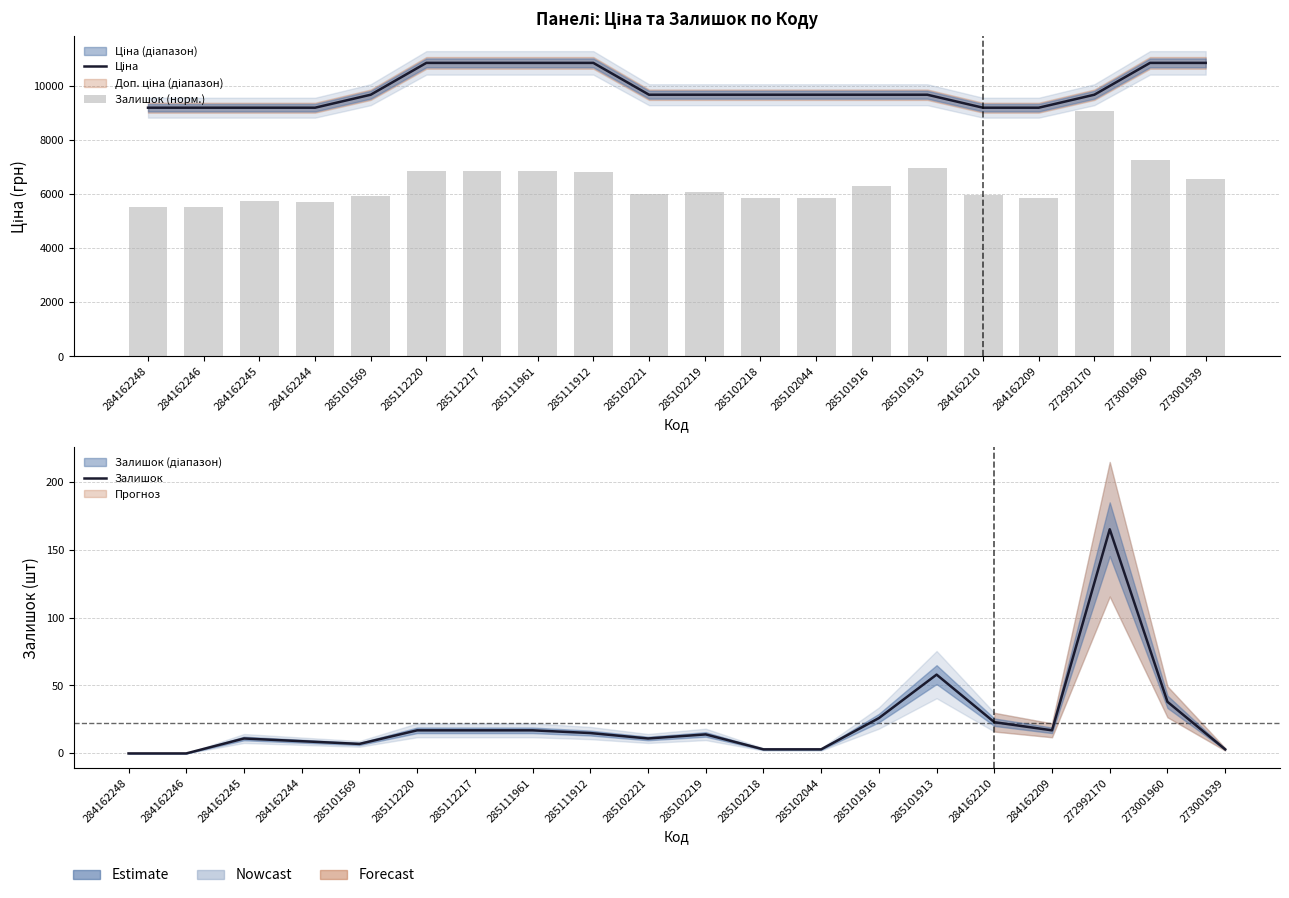

At which label is Ціна closest to 10012?

285101569